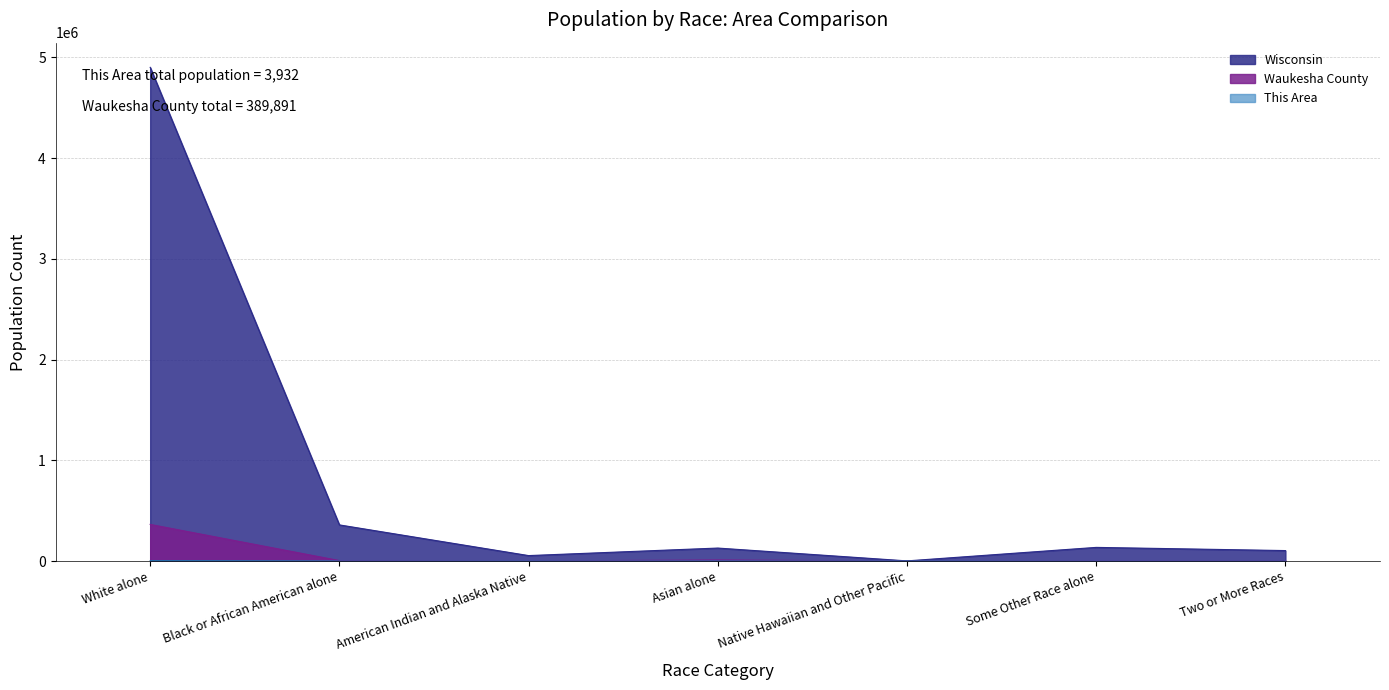

Where is This Area nearest to the value 1819?

Asian alone